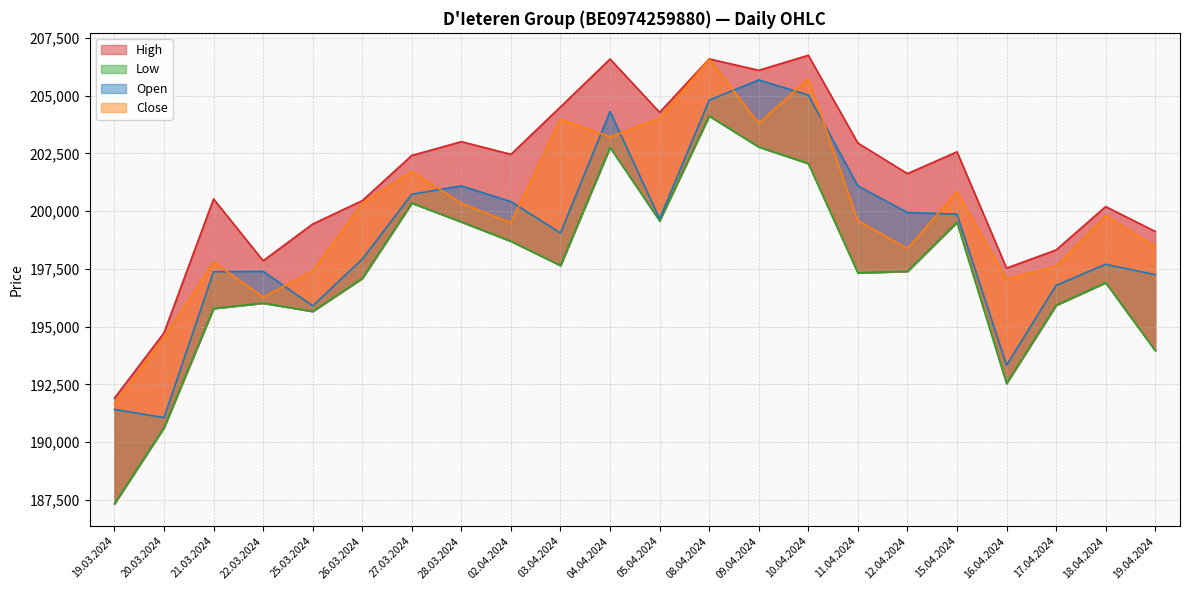

What position from the right is 05.04.2024?

11